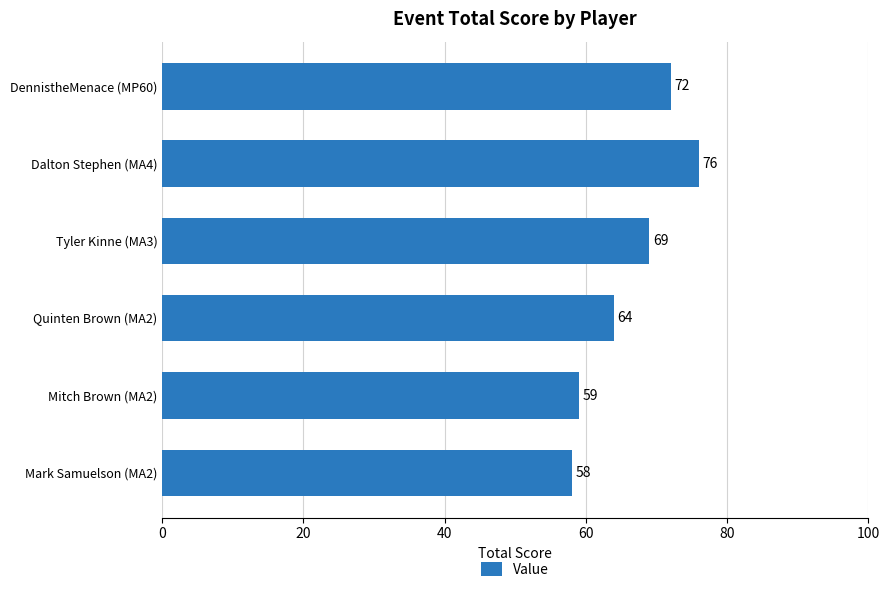

At which label is the value closest to 67?

Tyler Kinne (MA3)